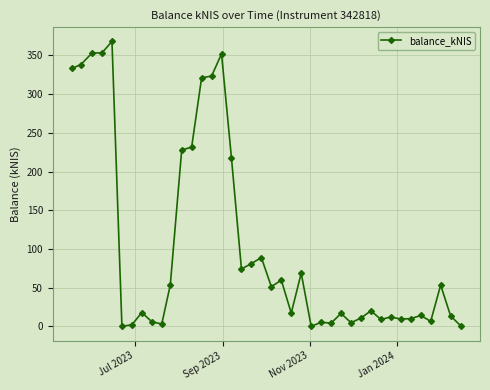

What is the difference between the maximum and minimum values?

368.2